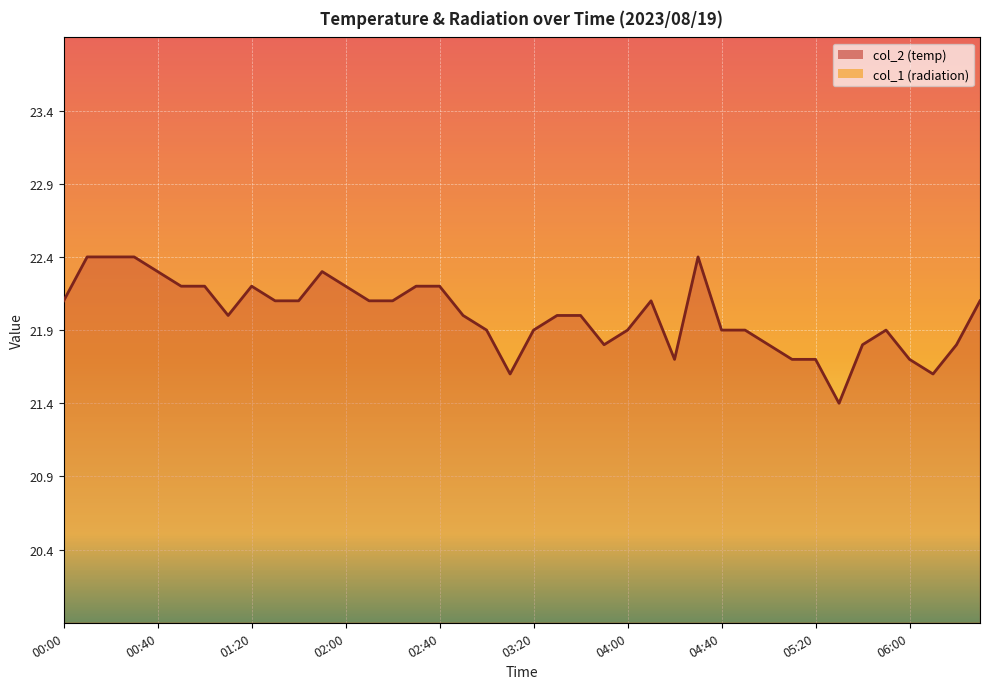

List the labels in order of value, largest first.

00:10, 00:20, 00:30, 04:30, 00:40, 01:50, 00:50, 01:00, 01:20, 02:00, 02:30, 02:40, 00:00, 01:30, 01:40, 02:10, 02:20, 04:10, 06:30, 01:10, 02:50, 03:30, 03:40, 03:00, 03:20, 04:00, 04:40, 04:50, 05:50, 03:50, 05:00, 05:40, 06:20, 04:20, 05:10, 05:20, 06:00, 03:10, 06:10, 05:30